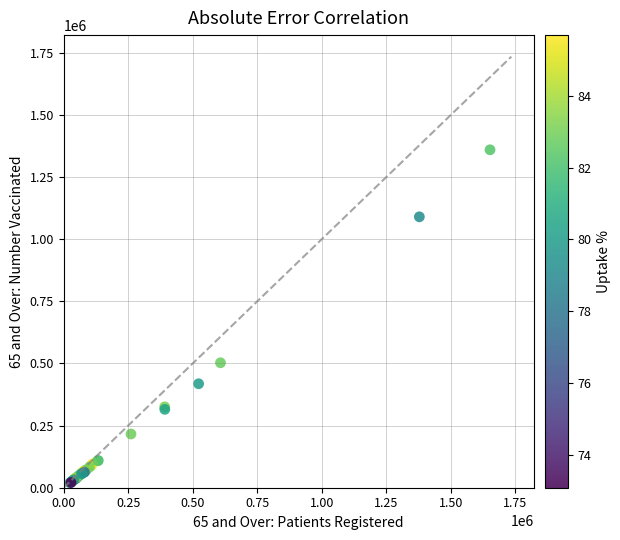

What Y value in the scatter plot is closest to 689799?

502707